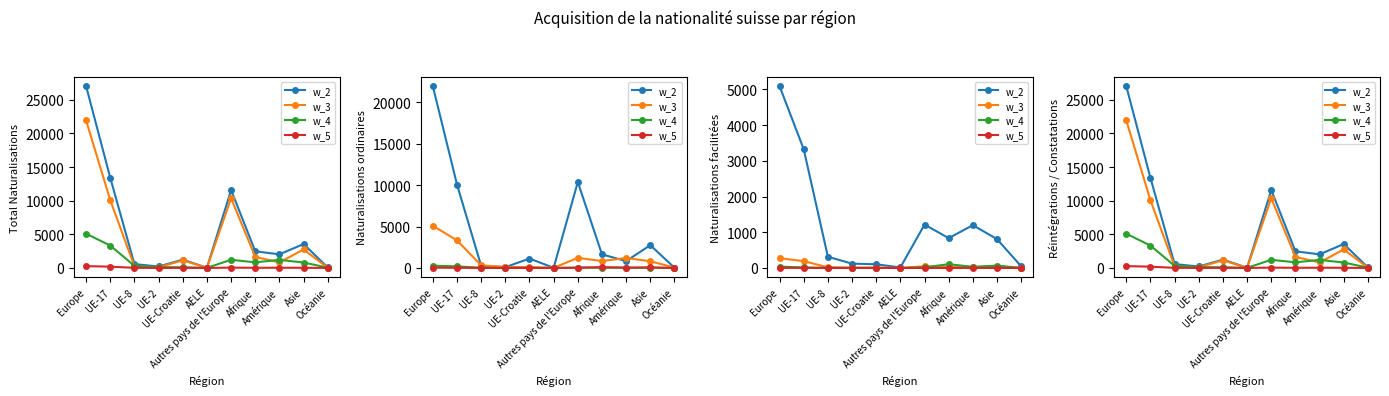

At which category does the chart reach its minimum across all series?

AELE